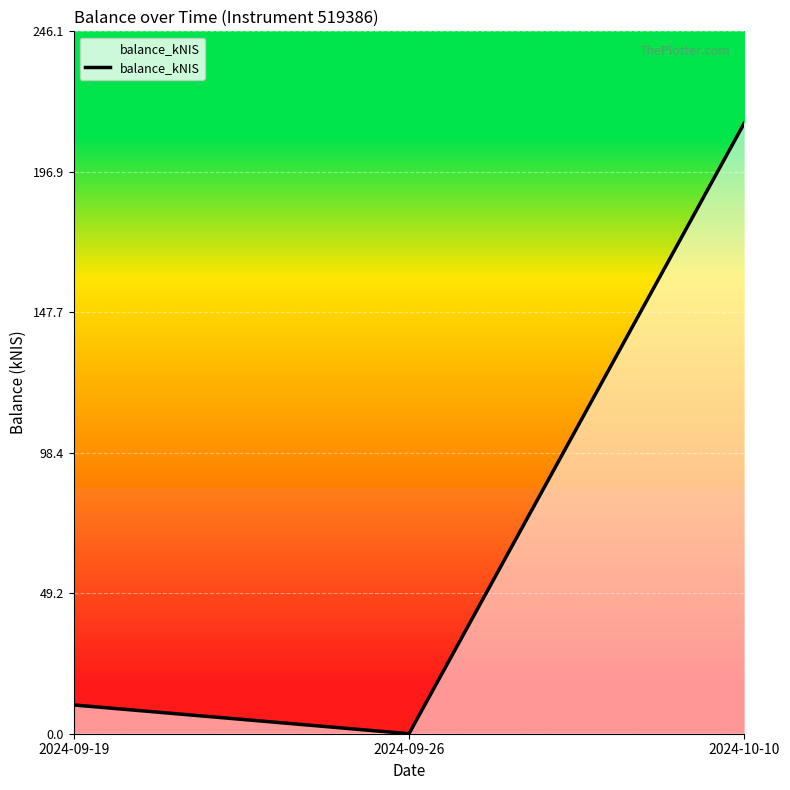

Reading left to right, transcribe all the data shown in this chart.

2024-09-19=10.1	2024-09-26=0.0	2024-10-10=214.0